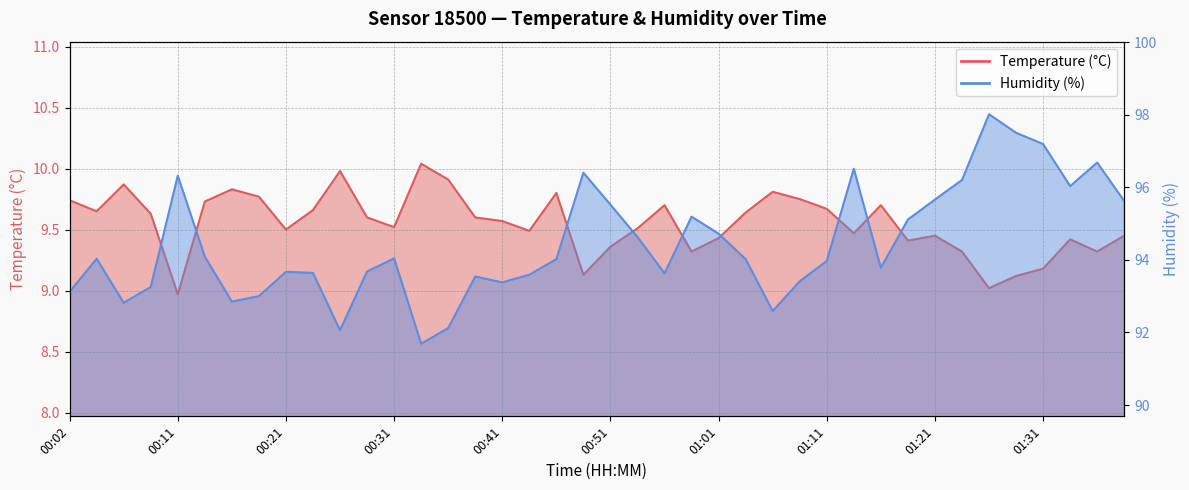

At which category is the sum across all series the highest?

01:26